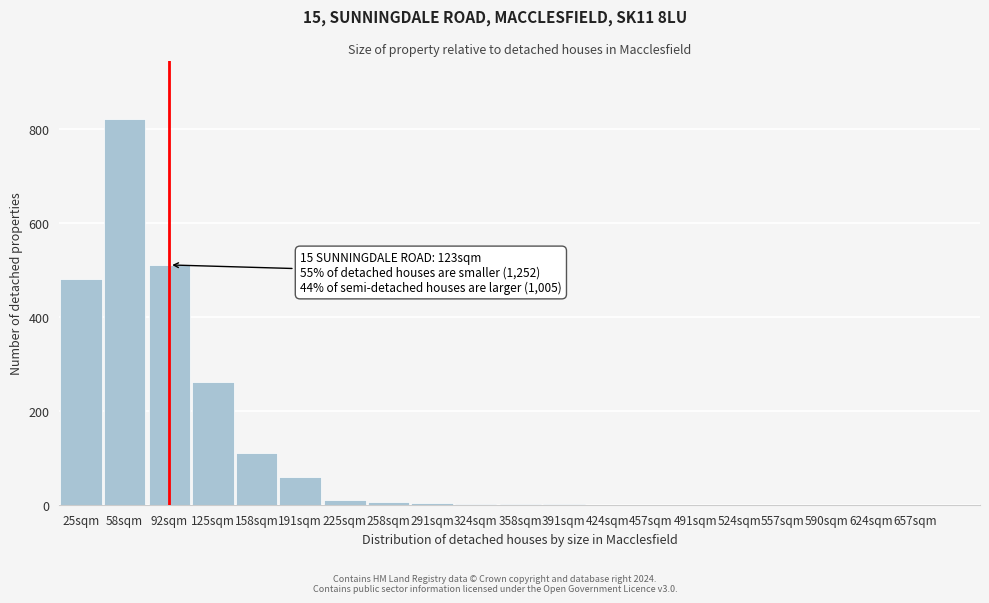

What is the change in value from 92sqm to 524sqm?

-510